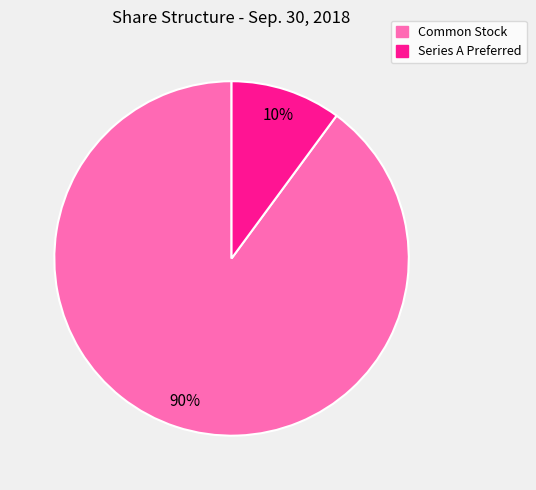

Does any single category account for the majority?

Yes